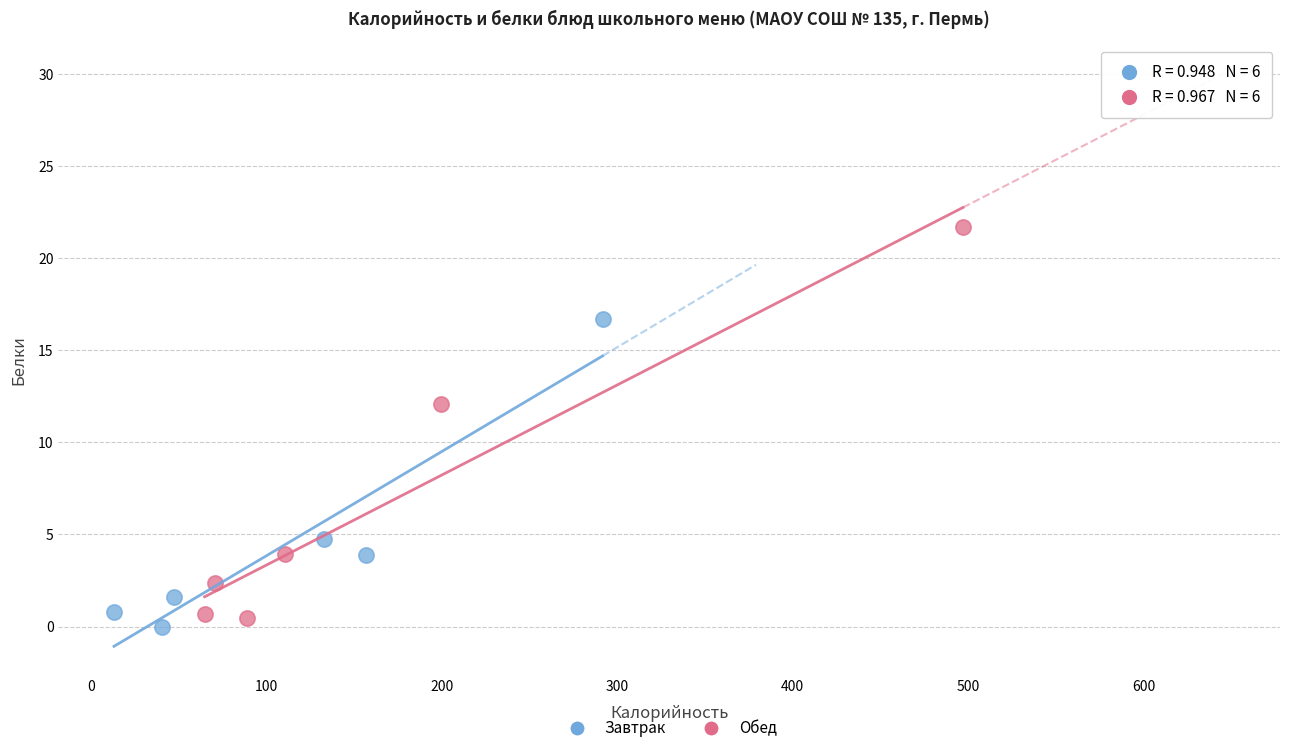

Which series has the largest Y range (max minus min)?

Обед